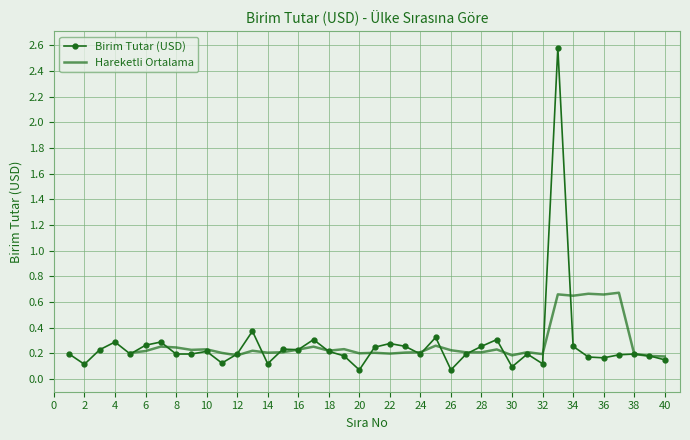

What is the value of the 32nd point from the left?

0.1